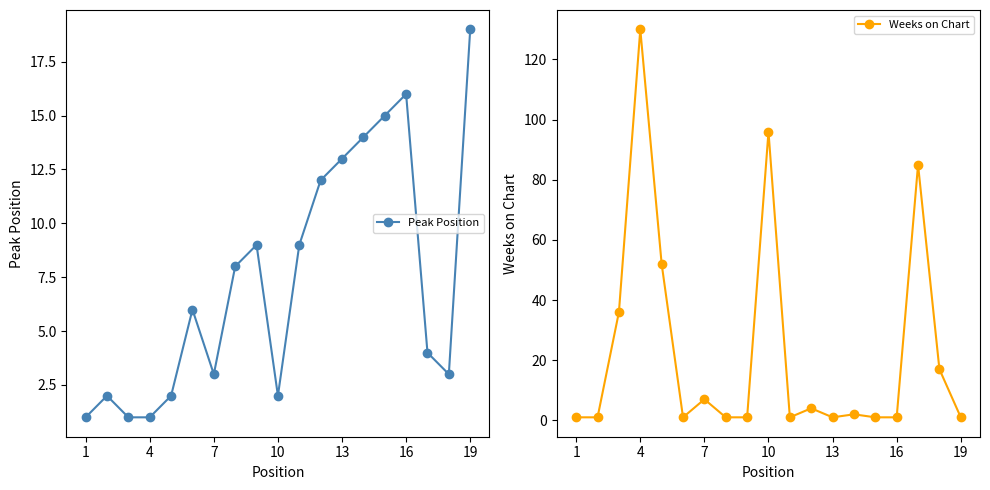

How many interior local peaks does the Peak Position series have?

4